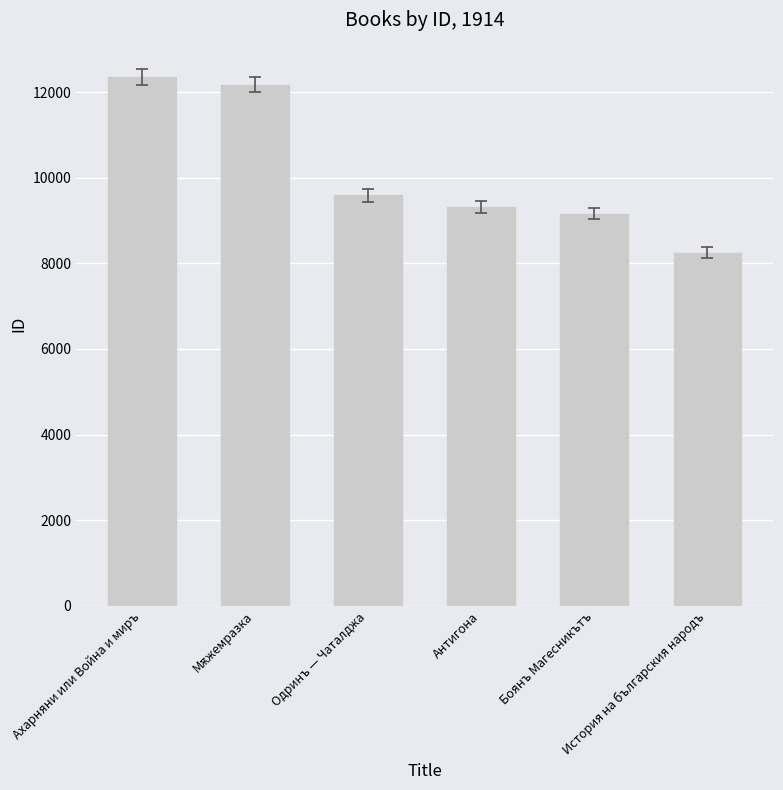

What is the value of the 5th bar from the left?

9163